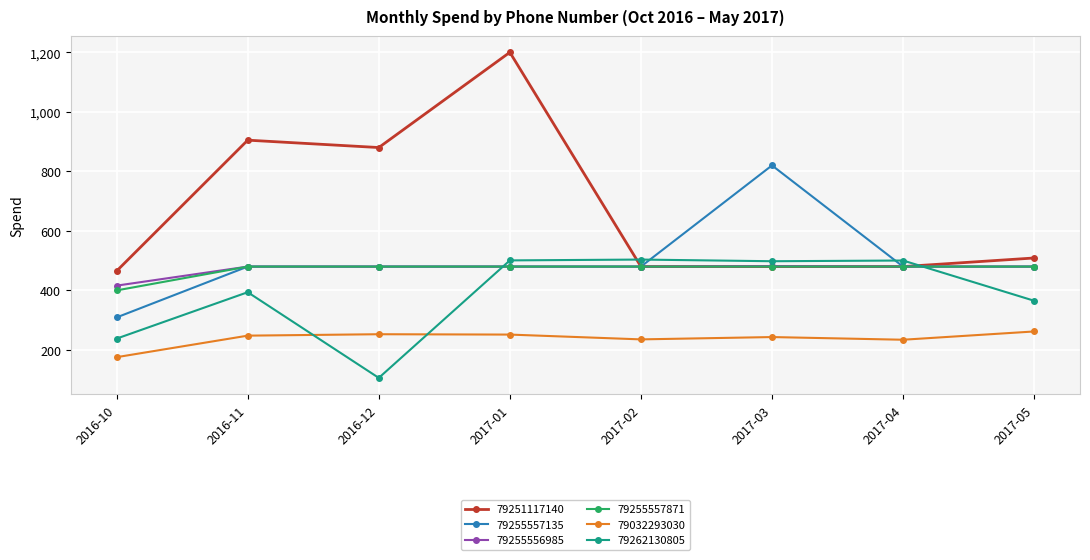

What is the difference between the highest and lowest values at 2016-10?

289.6